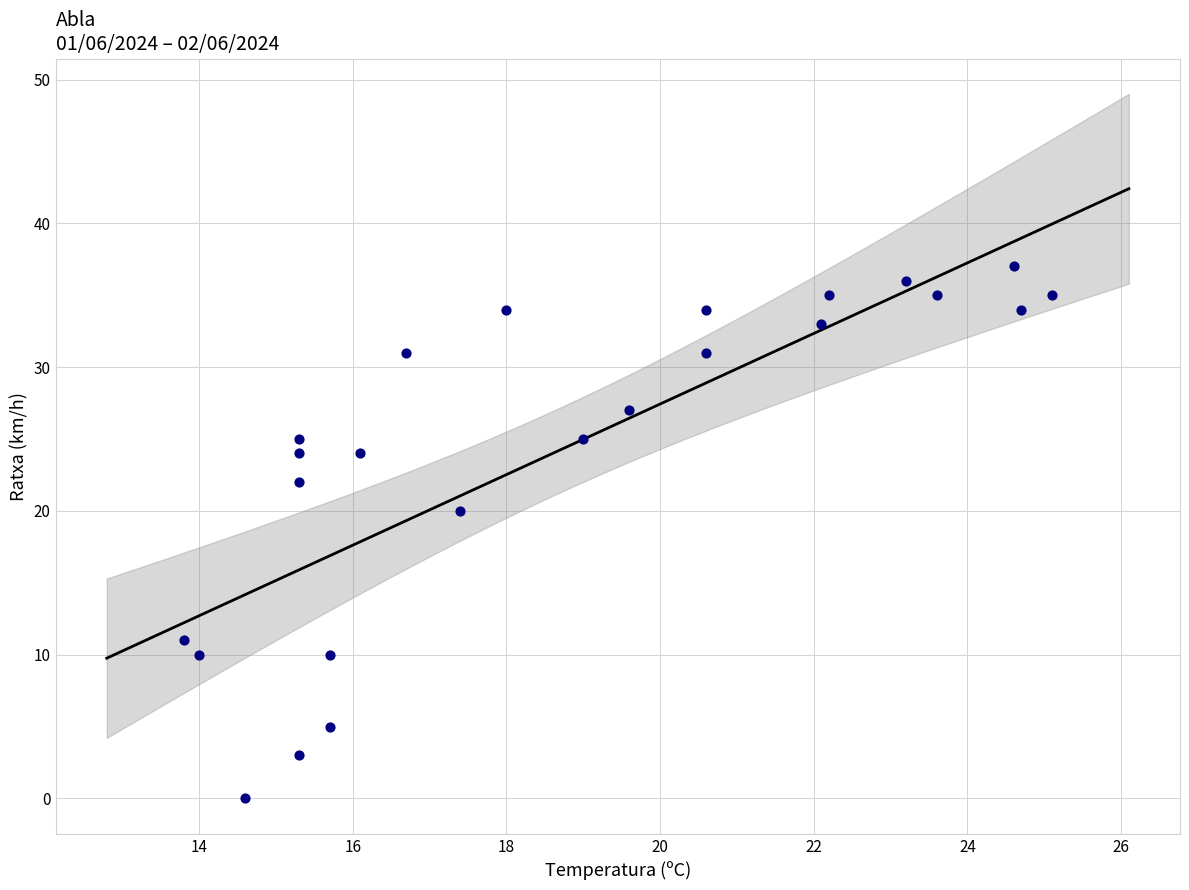

What Y value in the scatter plot is closest to 18?

20